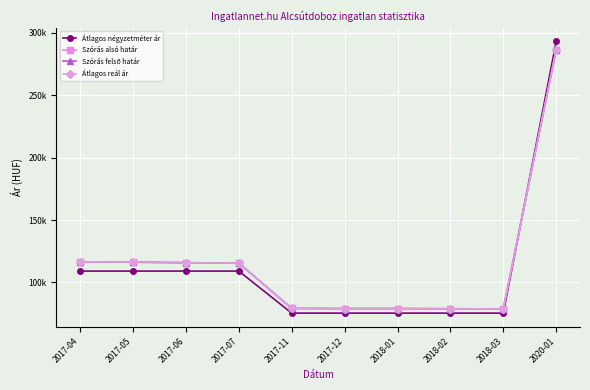

Does the chart have visible grid lines?

Yes